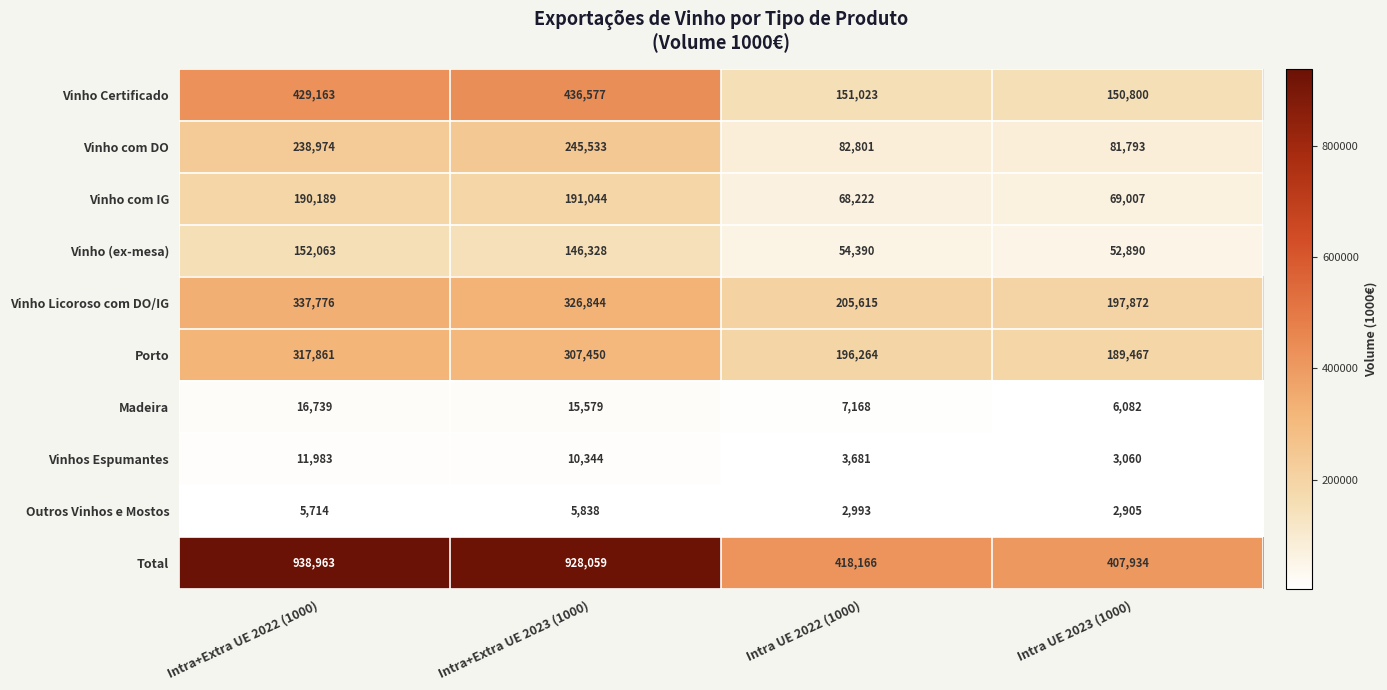

What is the difference between the maximum and second lowest values in the Vinho com IG series?

122037